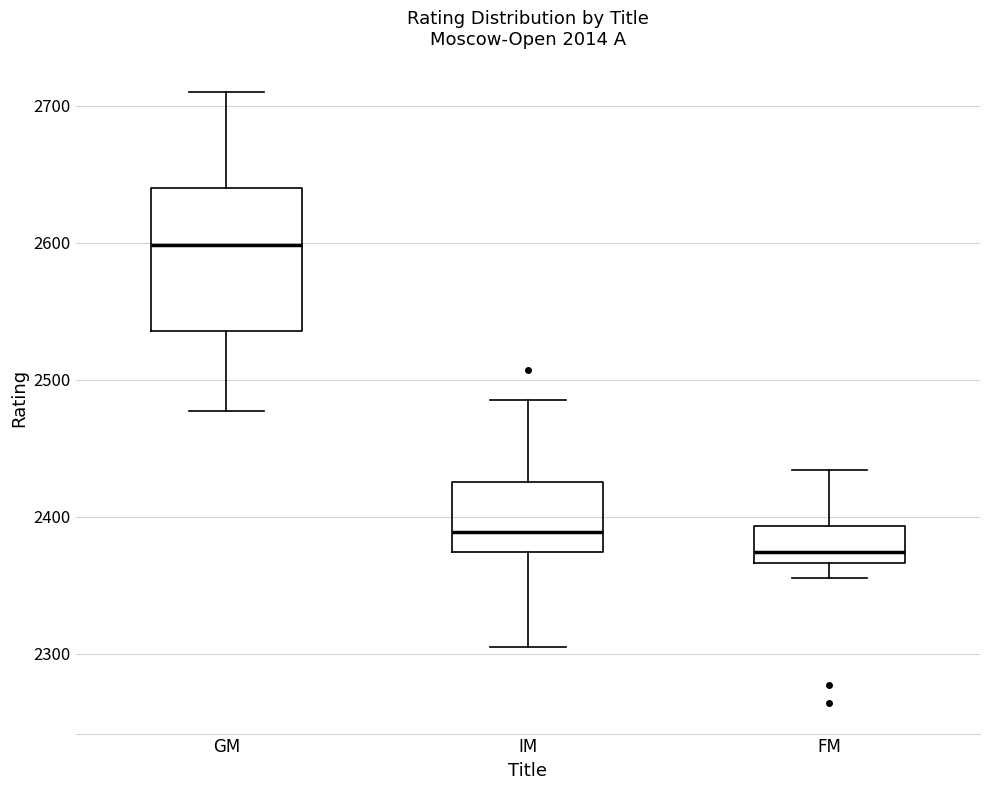

Which box is the tallest, from its lower edge to its upper edge?

GM